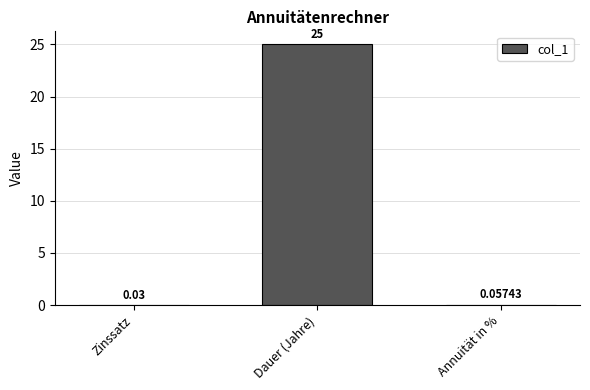

Which has a higher value, Dauer (Jahre) or Zinssatz?

Dauer (Jahre)